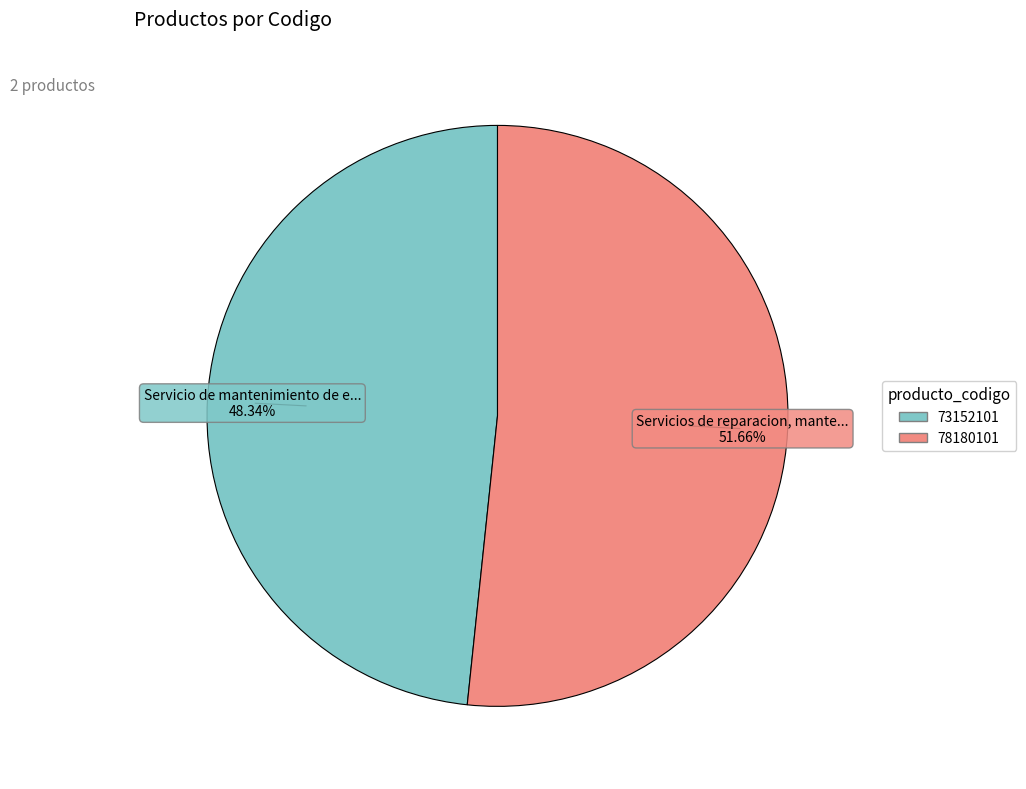

Count the number of slices in the pie.

2